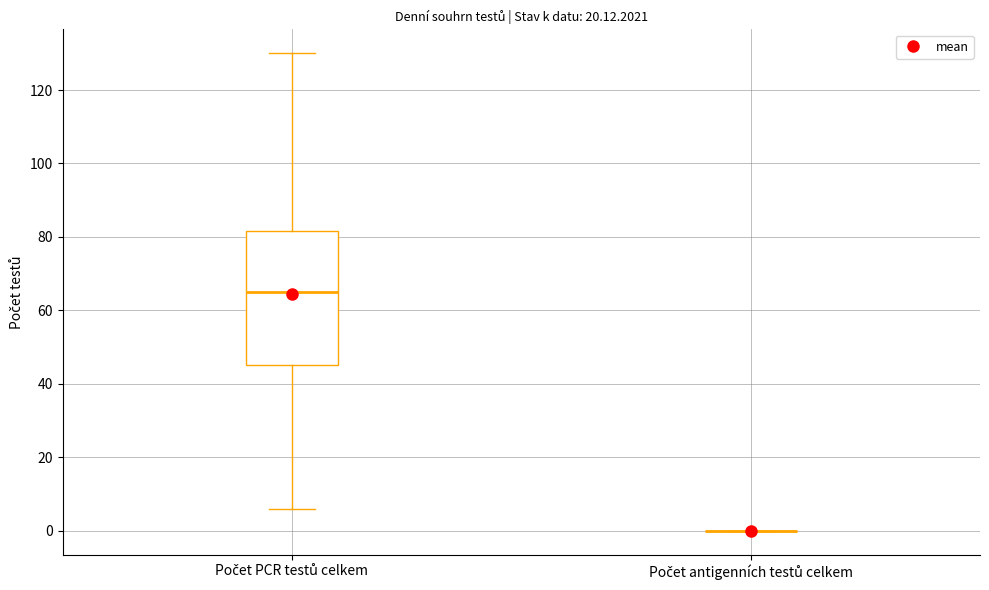

Reading left to right, transcribe this box plot: for each box, give where its median line is, the range the box spans, and where its two whiskers end, as read against the y-axis. The values are not printed on the chart, so give them approximately, as read against the axis.

Počet PCR testů celkem: median 66, box 46 to 82, whiskers 6 to 130
Počet antigenních testů celkem: box collapsed to a line at 0, whiskers 0 to 0